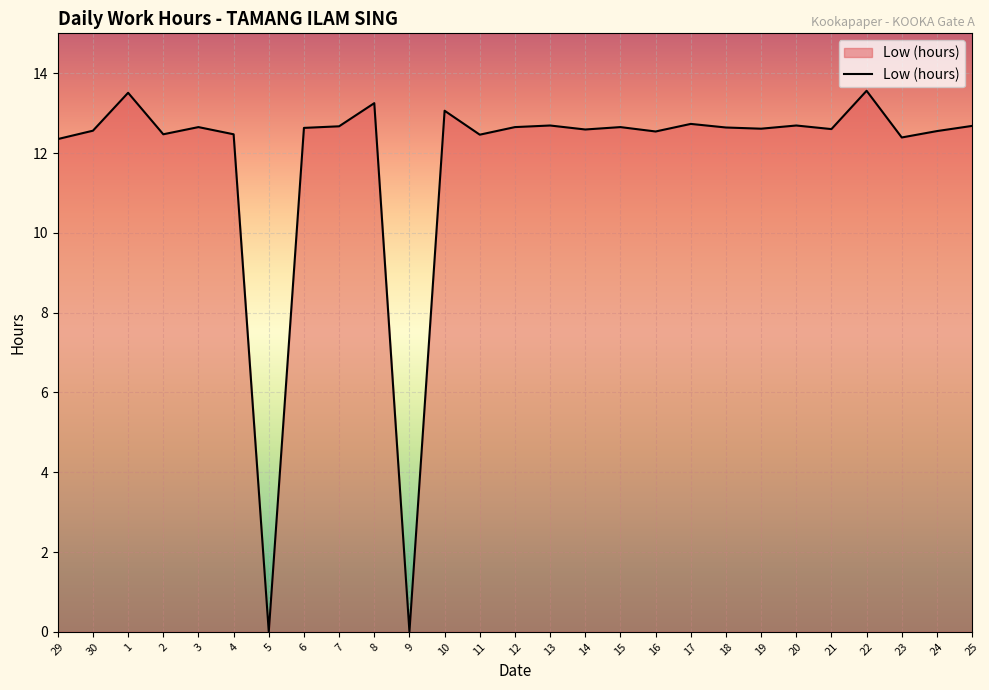

How many lines are shown in the chart?

1